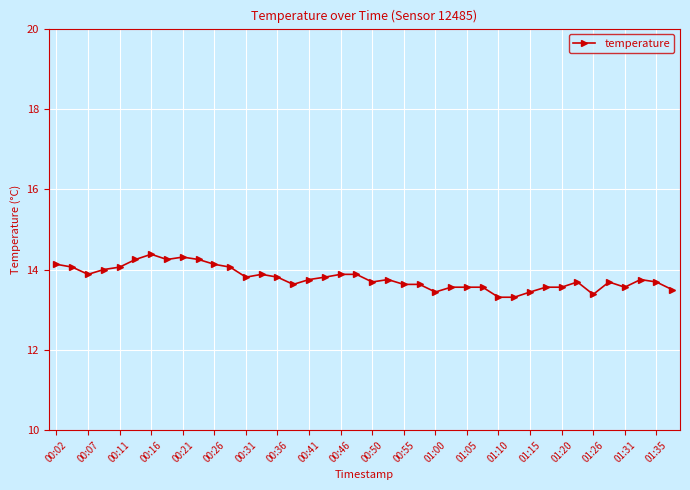

What is the value of the 11th point from the left?

14.1